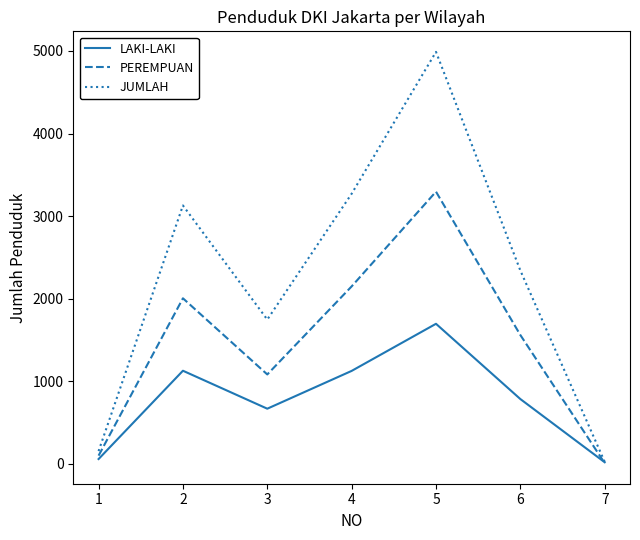

Which series has the largest total across all categories?

JUMLAH